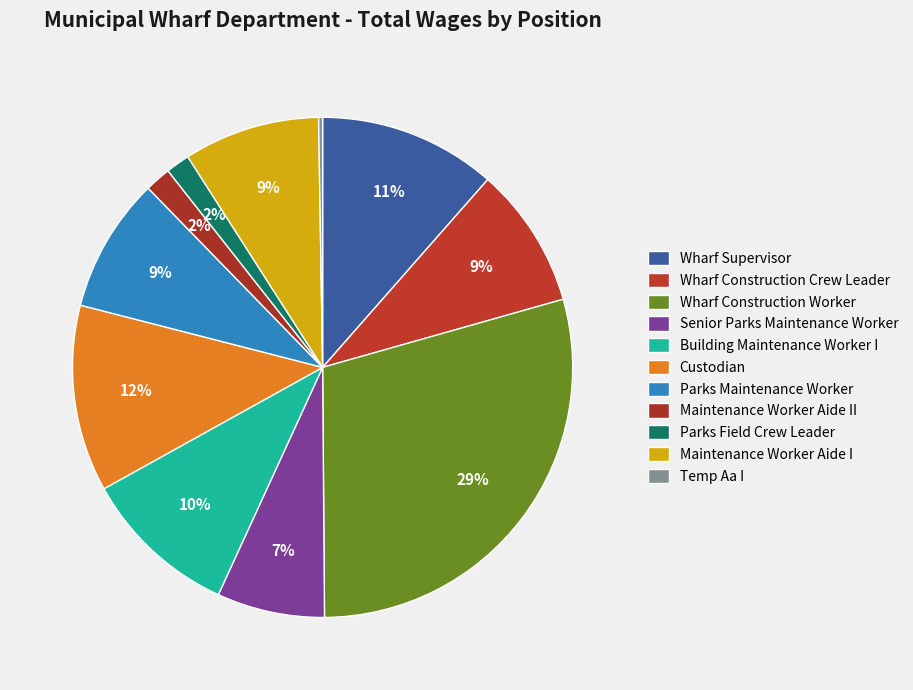

Is there a majority slice in this chart?

No